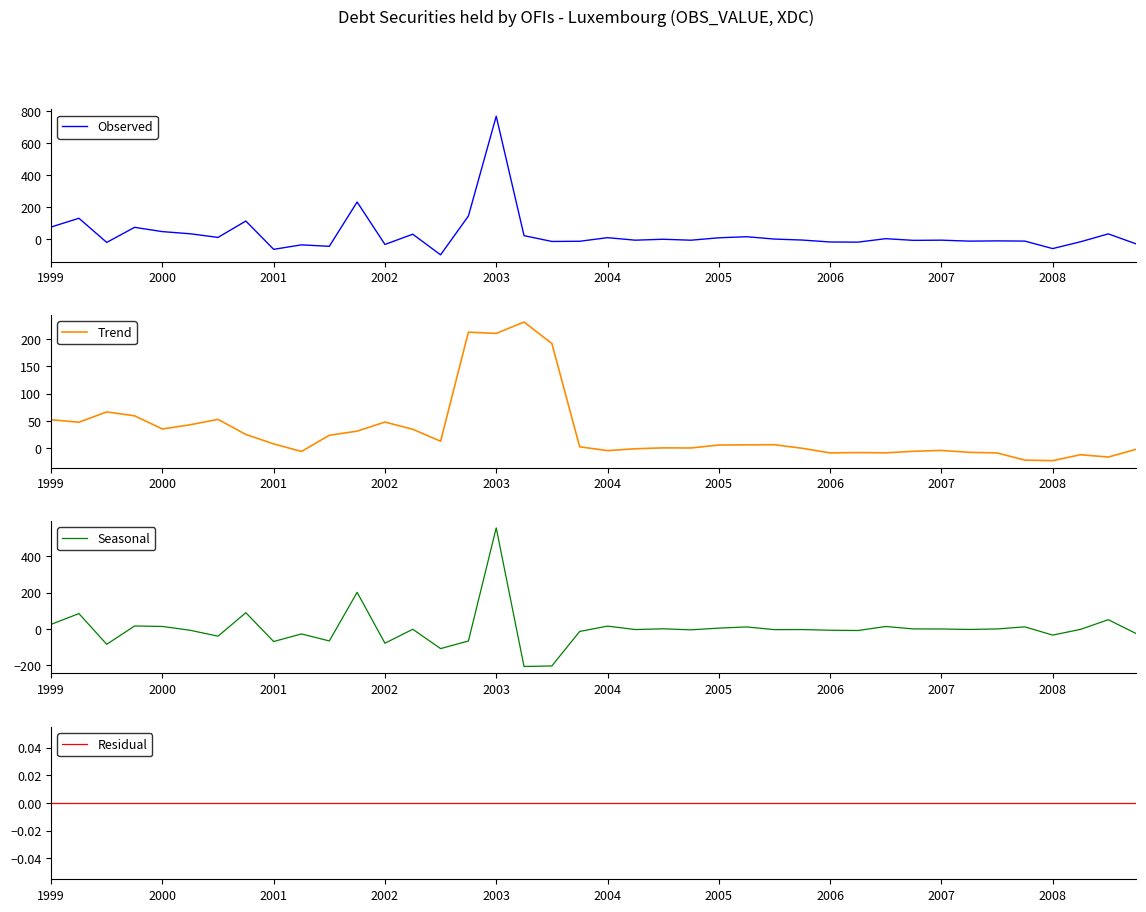

What are all the series names shown in the legend?

Observed, Trend, Seasonal, Residual